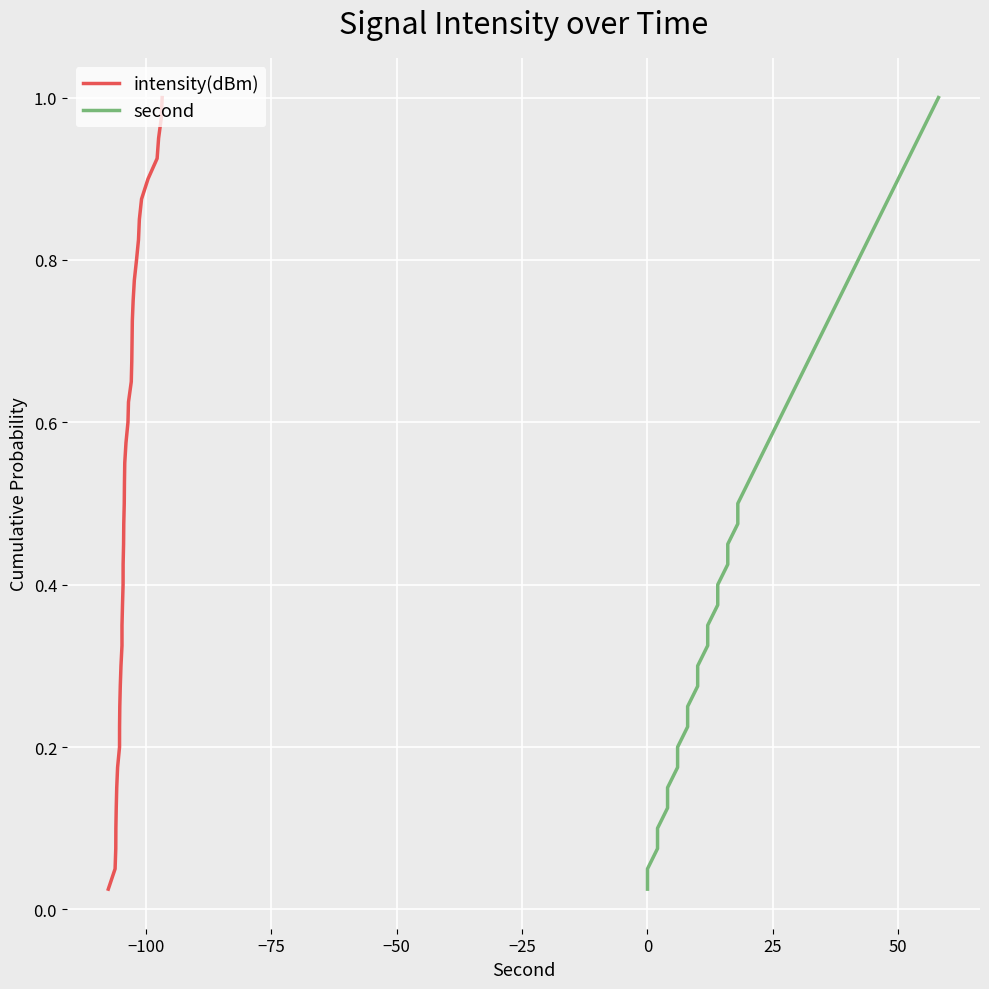

What is the value of the intensity(dBm) point at the 6th from the left?

0.1